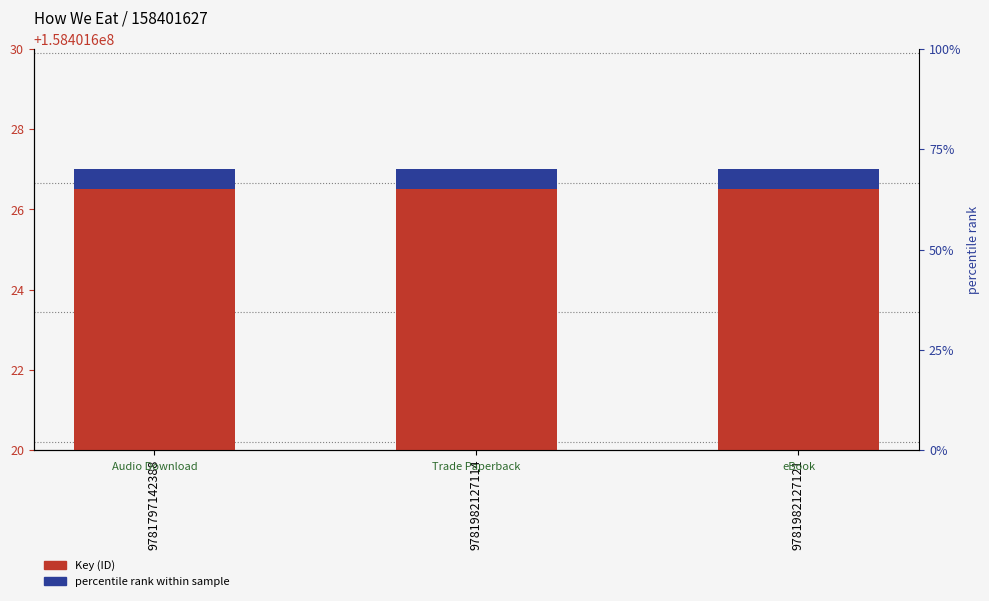

Between 9781797142388 and 9781982127114, which series saw the biggest shift?

Key (ID)